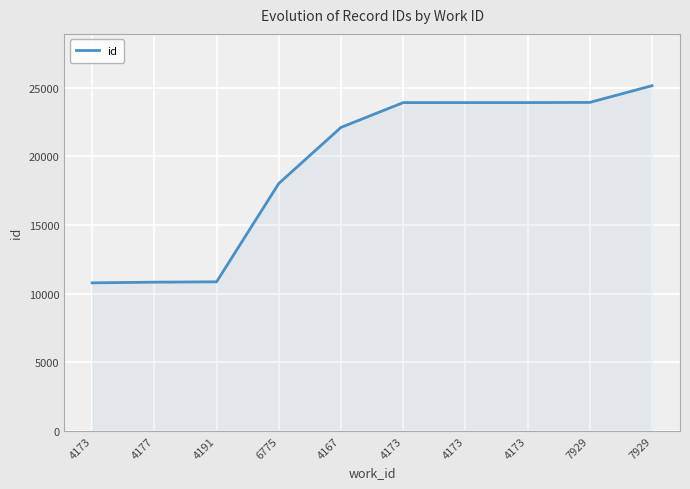

Reading left to right, list all the values displayed in this chart.

10789	10838	10864	18031	22115	23921	23922	23923	23936	25155